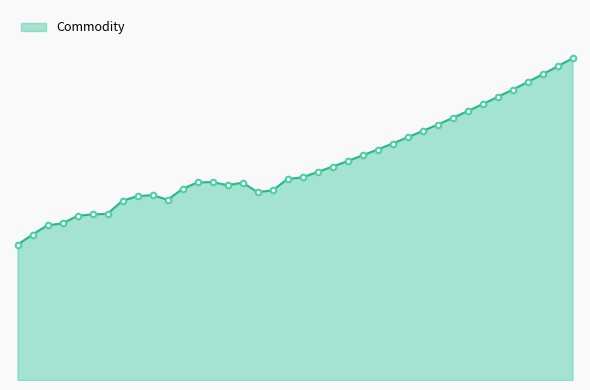

What is the smallest value displayed?

0.3